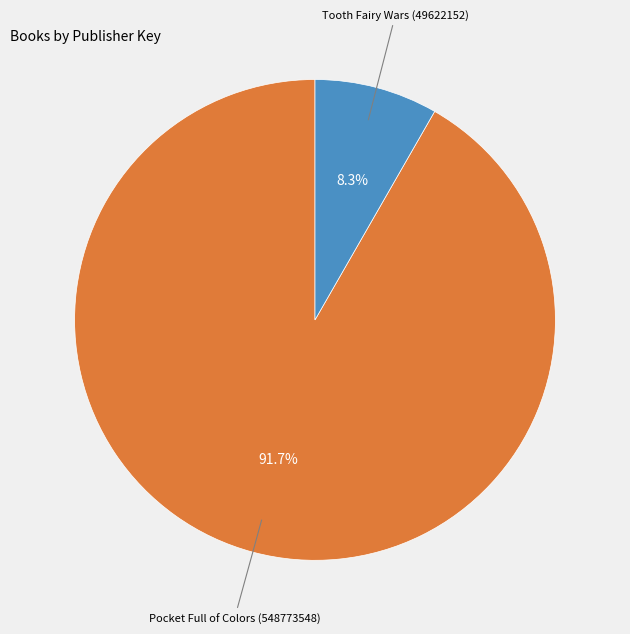

What portion of the pie excludes Pocket Full of Colors (548773548)?

8.3%